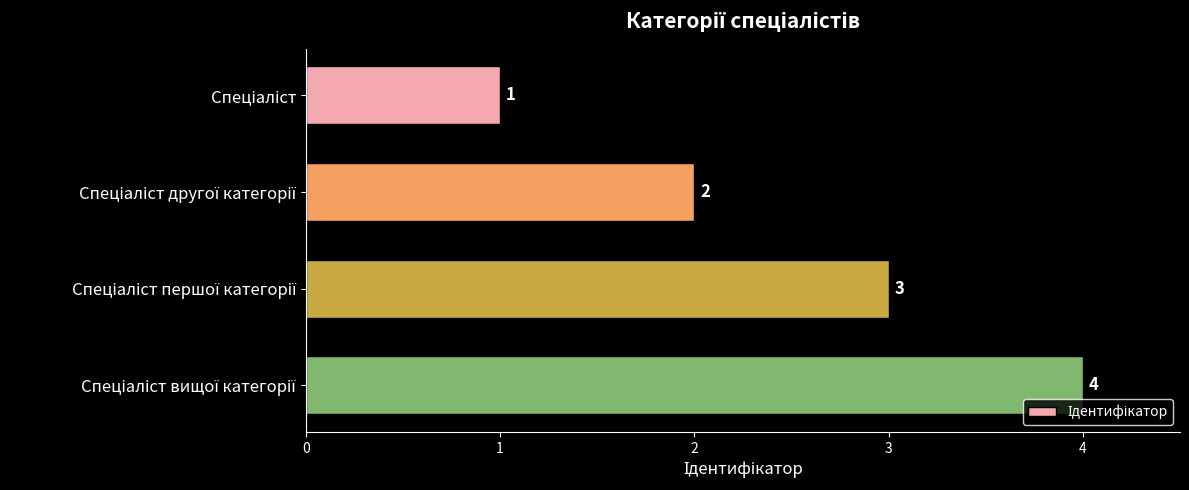

What is the sum of all values?

10